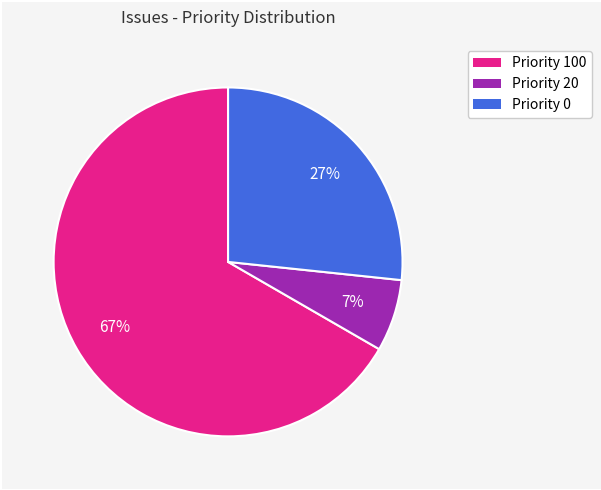

To the nearest percent, what is the average slice percentage?

33%